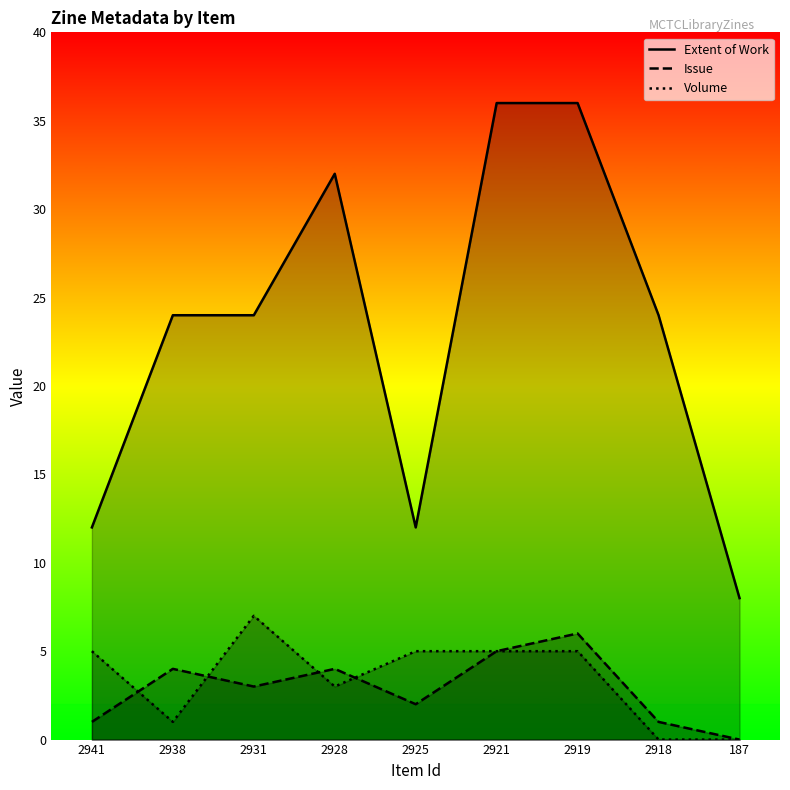

At 2928, list the series in order from smallest to largest.

Volume, Issue, Extent of Work